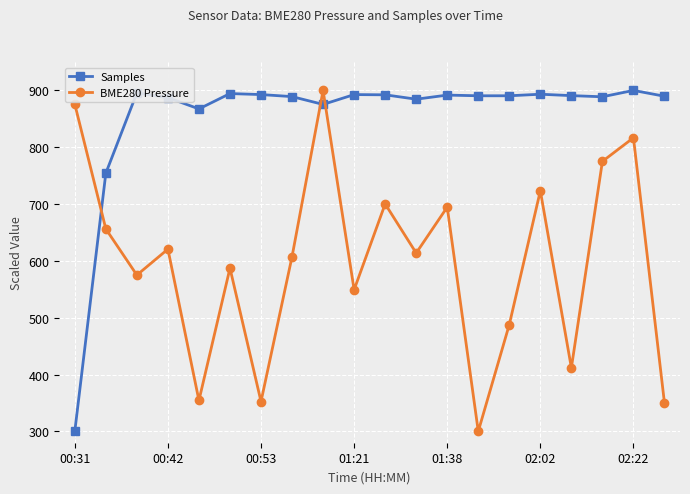

How many intersections are there between BME280 Pressure and Samples?

3